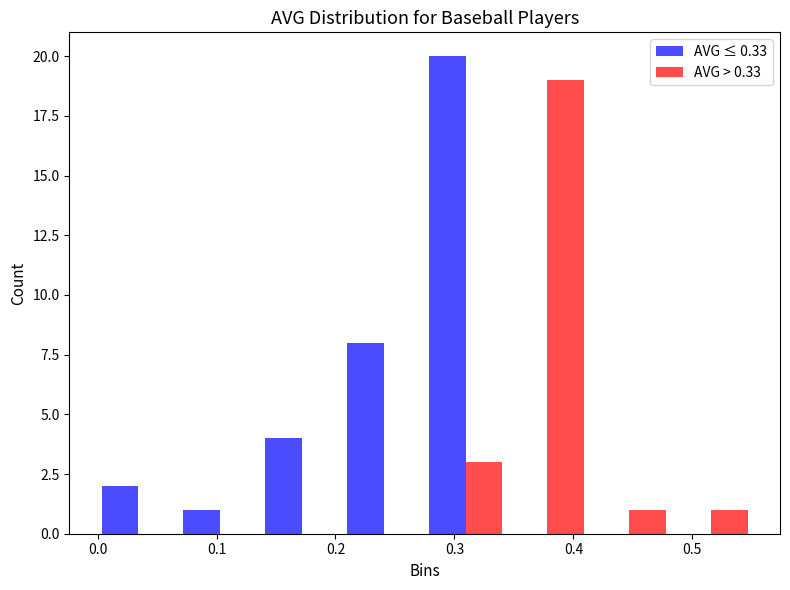

Reading left to right, list every range on the x-axis with the height of the bar of each series over it. Neither the bar edges nor the heights are printed on the chart, so give them approximately, as read against the axes.

0.00 to 0.07: AVG ≤ 0.33=2	AVG > 0.33=0
0.07 to 0.14: AVG ≤ 0.33=1	AVG > 0.33=0
0.14 to 0.21: AVG ≤ 0.33=4	AVG > 0.33=0
0.21 to 0.28: AVG ≤ 0.33=8	AVG > 0.33=0
0.28 to 0.34: AVG ≤ 0.33=20	AVG > 0.33=3
0.34 to 0.41: AVG ≤ 0.33=0	AVG > 0.33=19
0.41 to 0.48: AVG ≤ 0.33=0	AVG > 0.33=1
0.48 to 0.55: AVG ≤ 0.33=0	AVG > 0.33=1